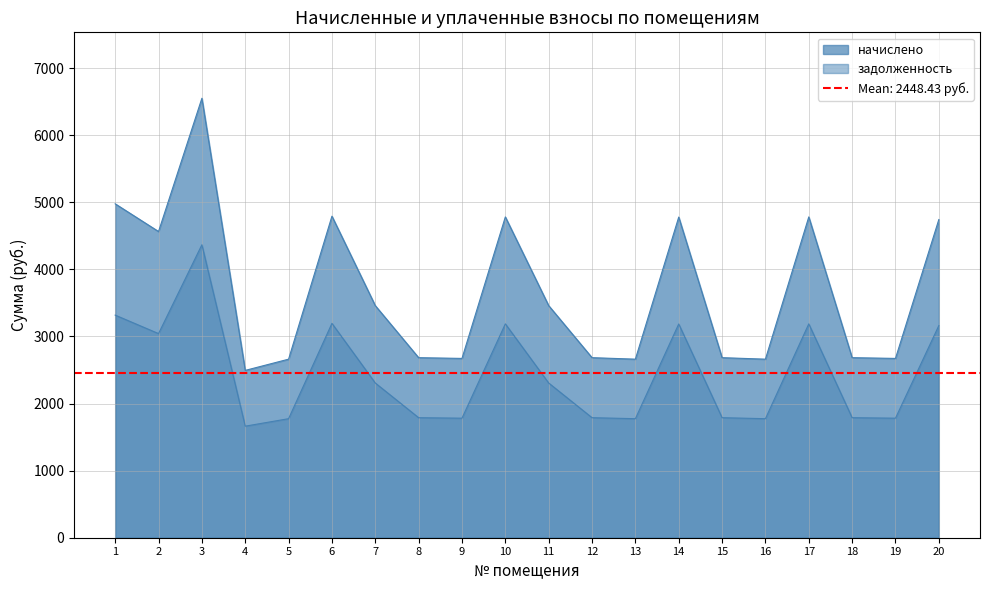

What is the lowest value of the начислено series?

2494.3